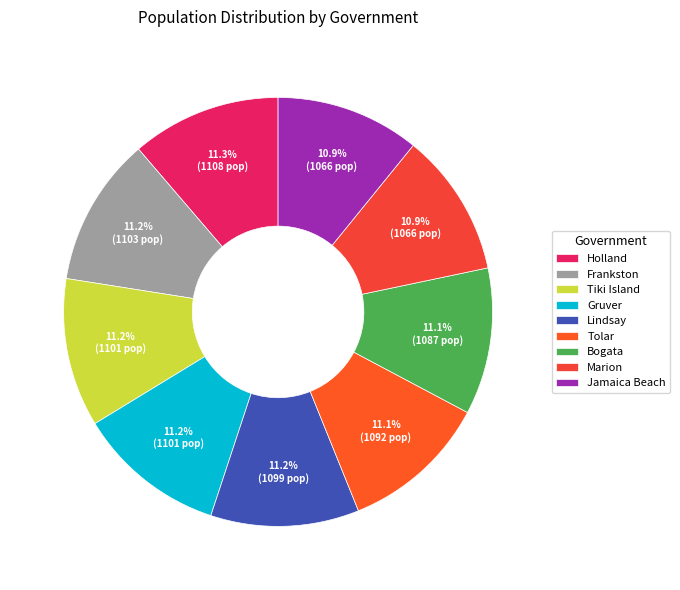

Count the number of slices in the pie.

9